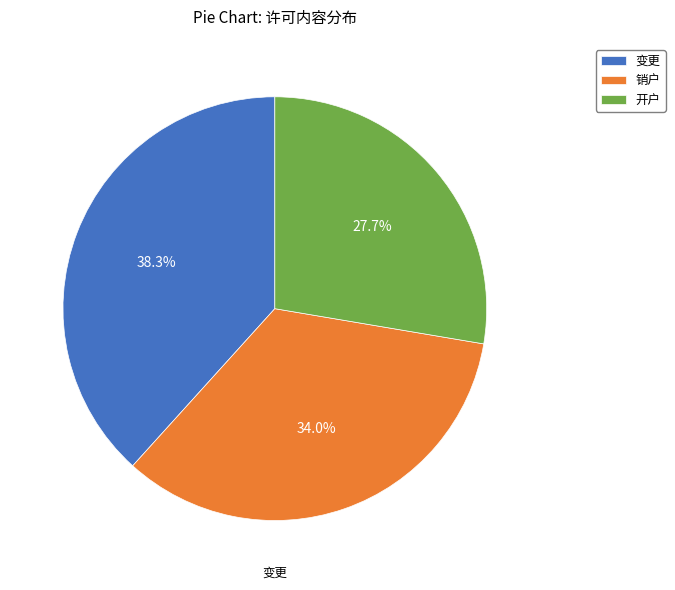

Is 销户 the majority of the pie?

No